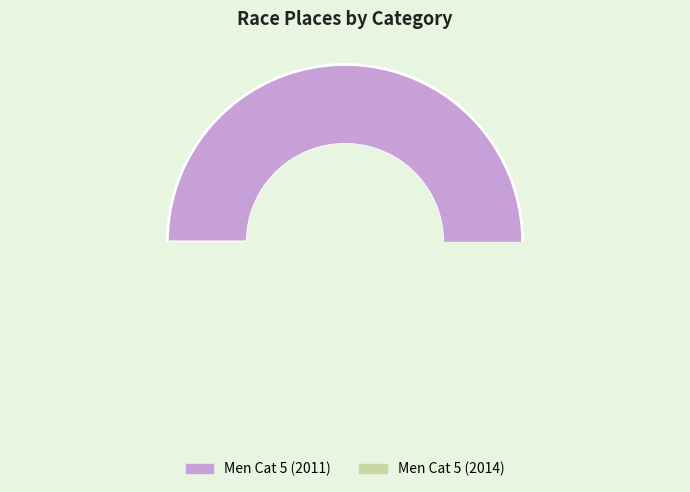

Approximately how many times larger is the value at Men Cat 5 (2011) compared to Men Cat 5 (2014)?

3.6